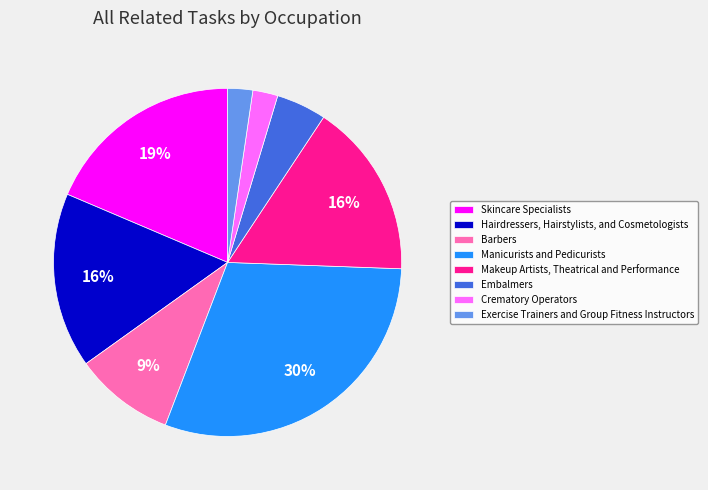

To the nearest percent, what percentage of the pie is Embalmers?

5%